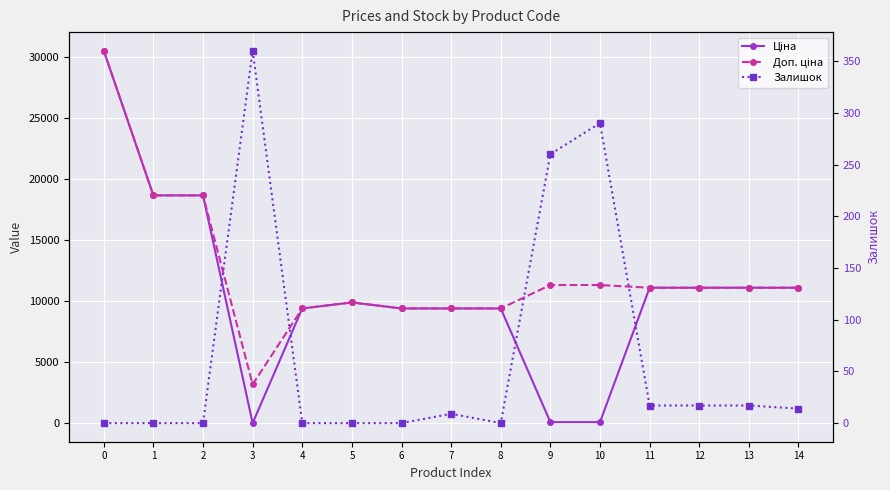

Reading left to right, extract all data points from this chart.

Ціна: 0=30512.3	1=18671.5	2=18671.5	3=32.0	4=9416.9	5=9908.5	6=9416.9	7=9416.9	8=9416.9	9=113.3	10=113.3	11=11113.6	12=11113.6	13=11113.6	14=11113.6
Доп. ціна: 0=30512.3	1=18671.5	2=18671.5	3=3205.0	4=9416.9	5=9908.5	6=9416.9	7=9416.9	8=9416.9	9=11334.0	10=11334.0	11=11113.6	12=11113.6	13=11113.6	14=11113.6
Залишок: 0=0.0	1=0.0	2=0.0	3=360.0	4=0.0	5=0.0	6=0.0	7=9.0	8=0.0	9=260.0	10=290.0	11=17.0	12=17.0	13=17.0	14=14.0